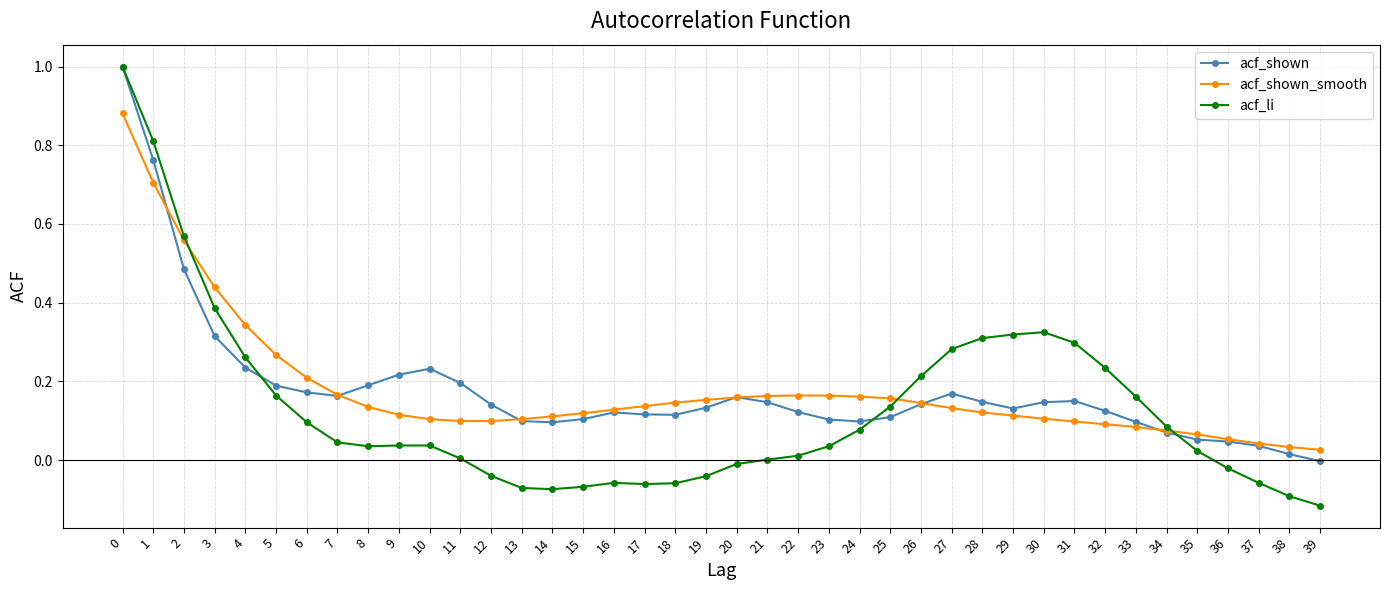

Which series changed the most between 2 and 12?

acf_li